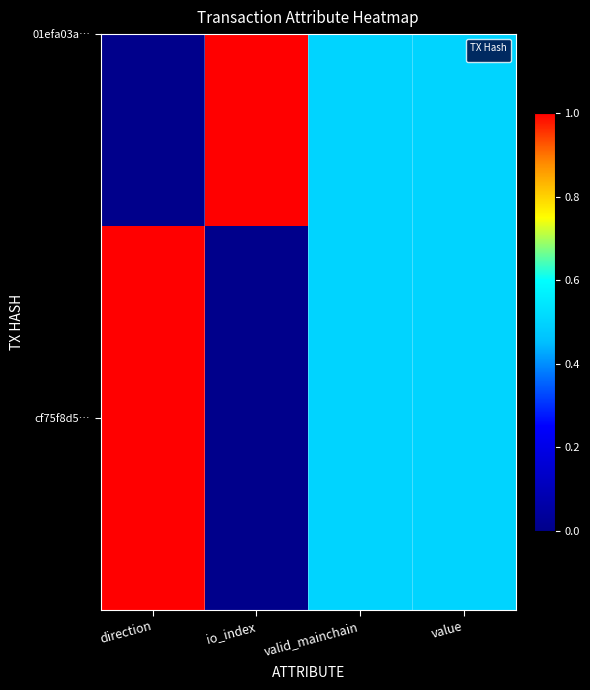

True or false: the data shows 0.0 at io_index.

True